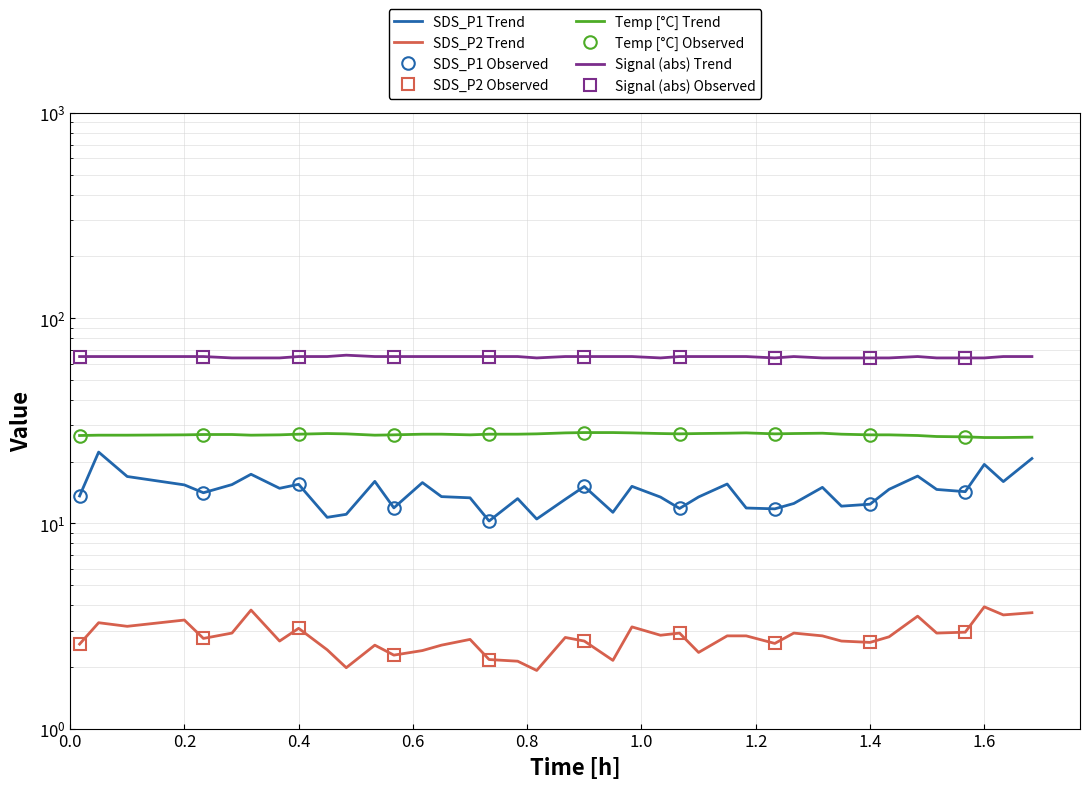

List the series in order of their overall mean, lowest first.

SDS_P2, SDS_P1, Temp, Signal